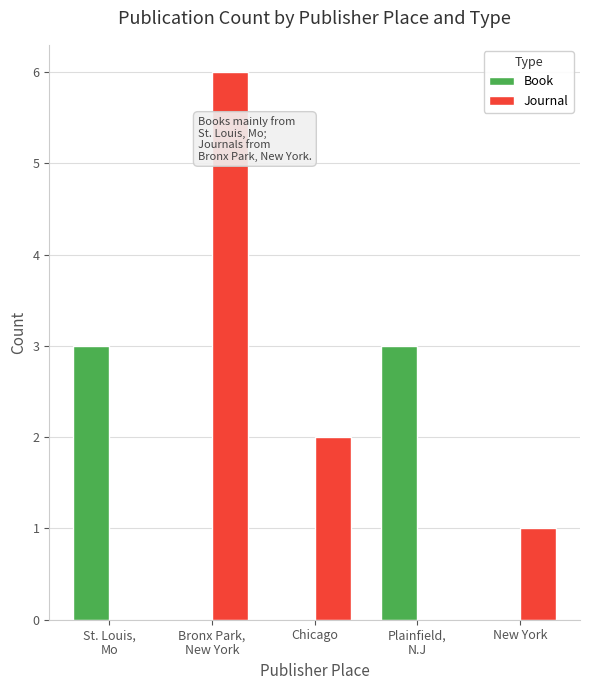

The value of Journal at Chicago is 2. True or false?

True